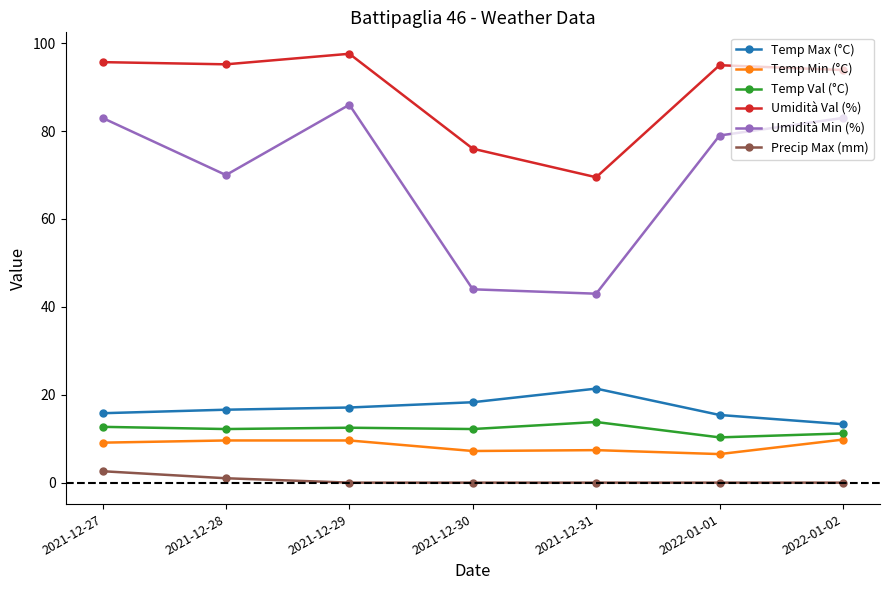

True or false: Umidità Min (%) and Temp Val (°C) intersect in this chart.

False